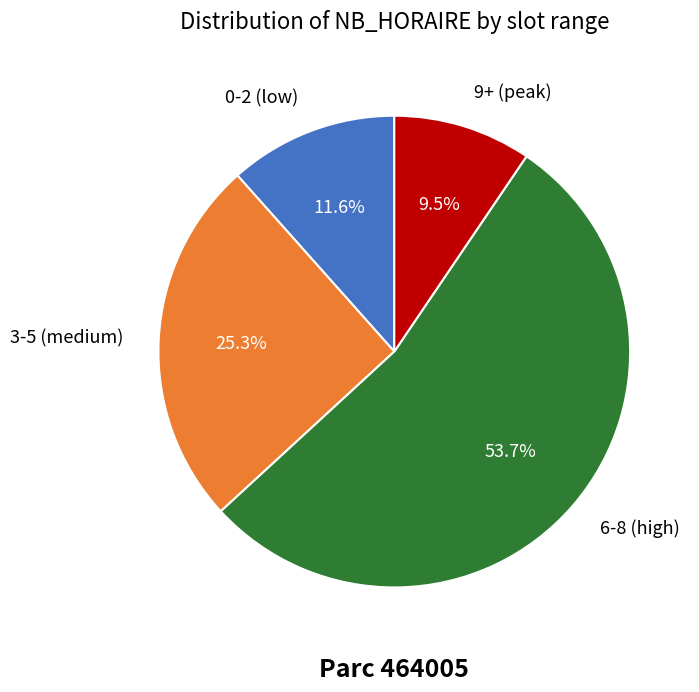

Is there any slice that represents more than half of the pie?

Yes